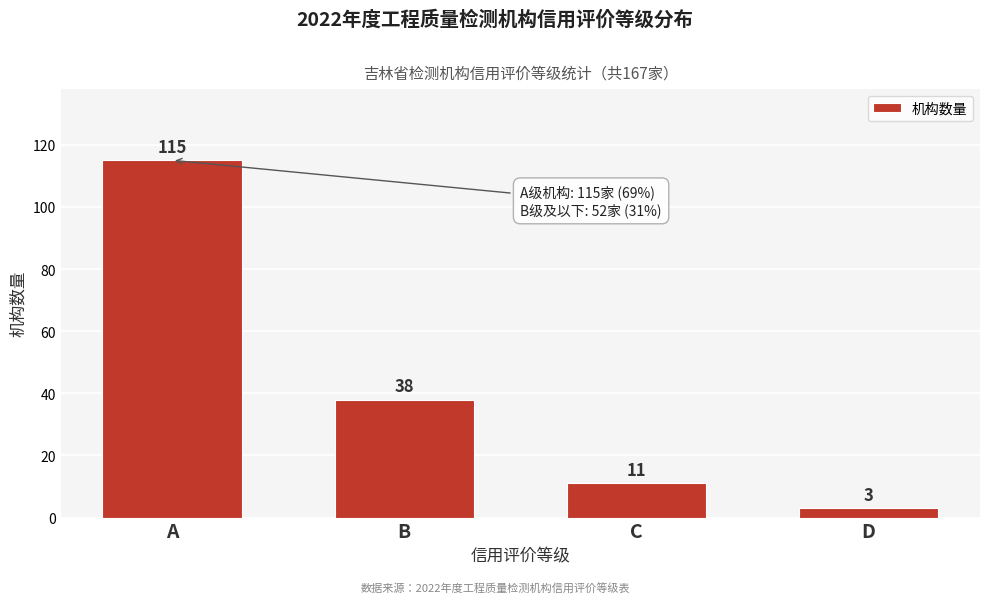

Reading left to right, transcribe all the data shown in this chart.

115	38	11	3